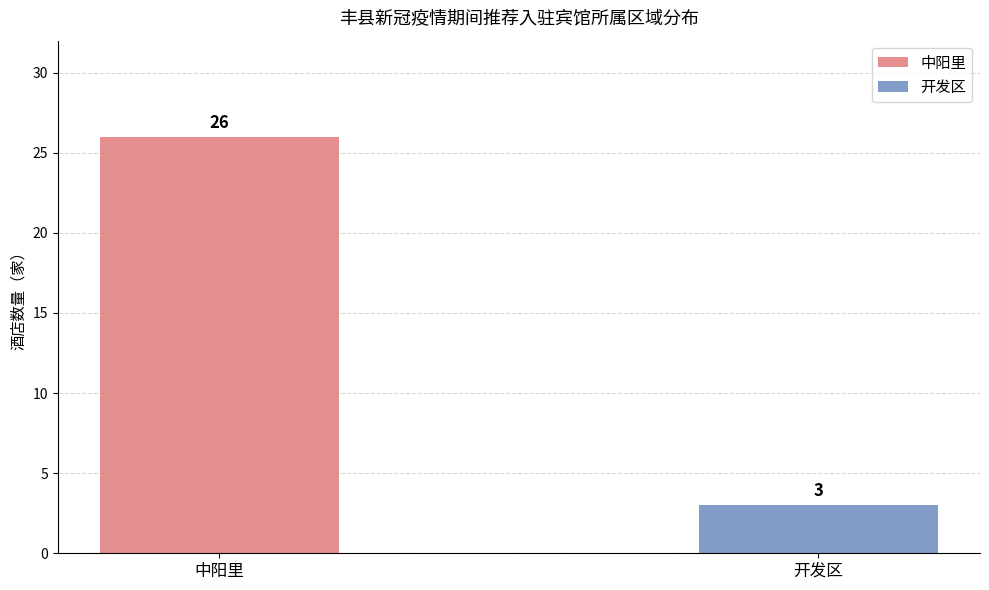

How many bars are there in total?

2